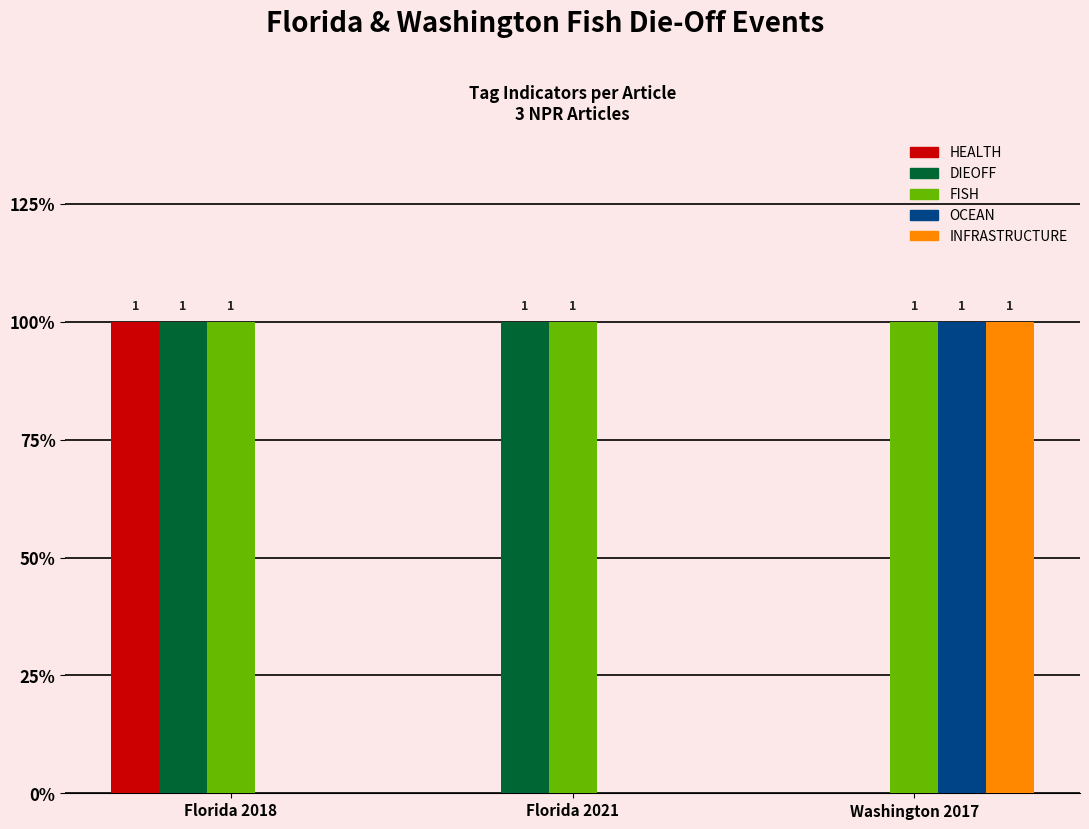

What are all the series names shown in the legend?

HEALTH, DIEOFF, FISH, OCEAN, INFRASTRUCTURE